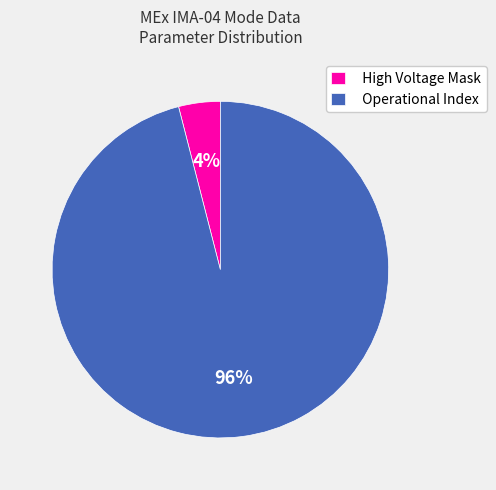

To the nearest percent, what is the difference between the largest and smallest slice percentages?

92%